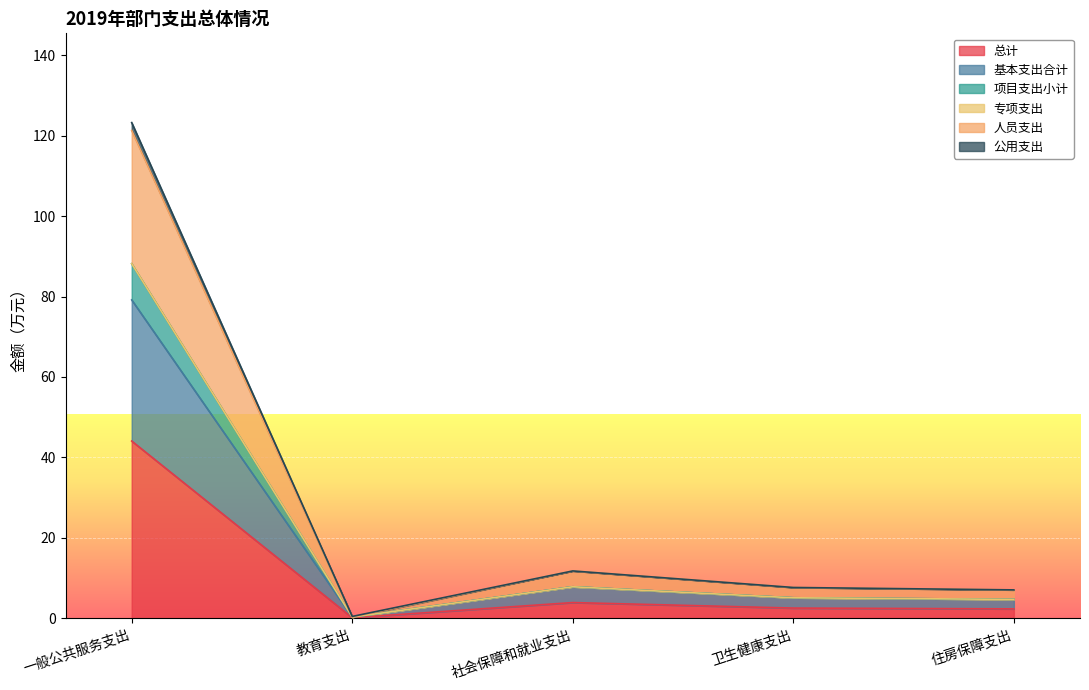

What position from the left is 住房保障支出?

5